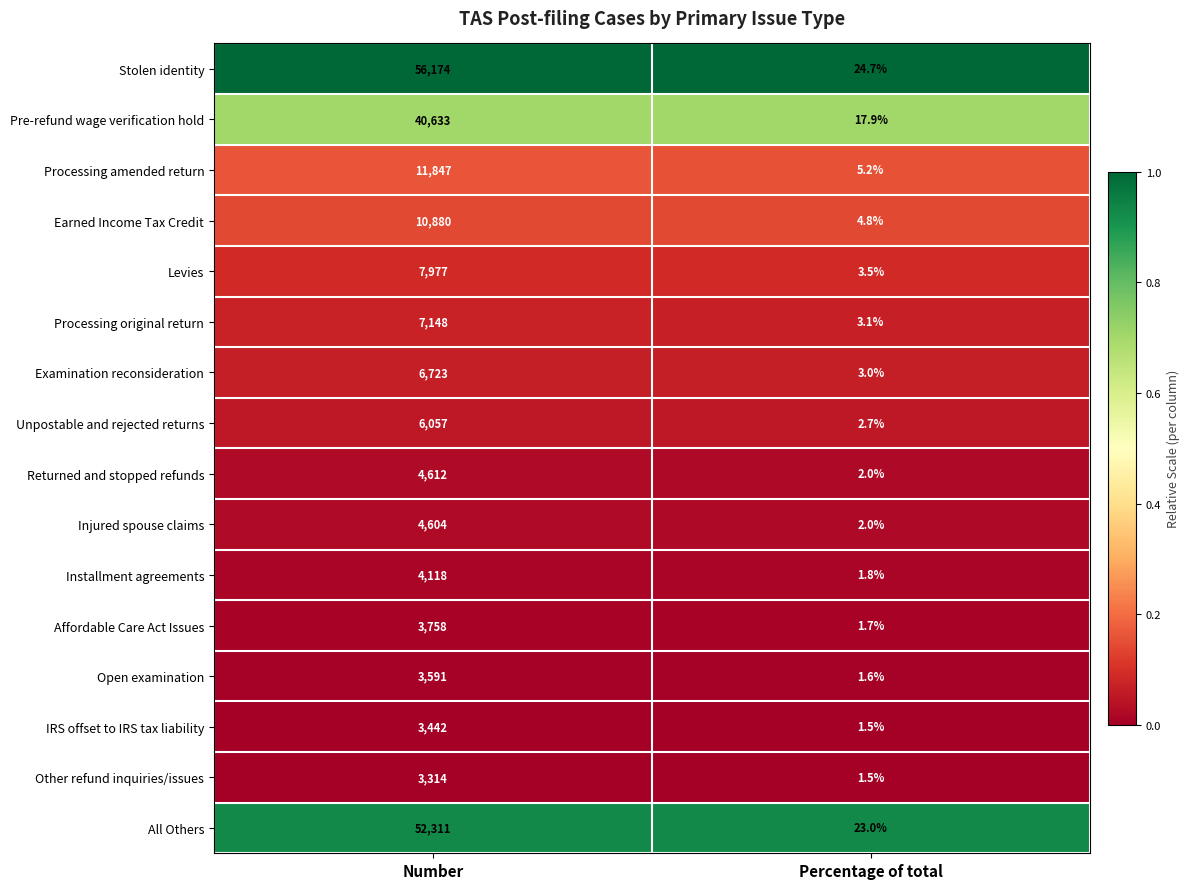

Rank the series by their maximum value, from highest to lowest.

Stolen identity, All Others, Pre-refund wage verification hold, Processing amended return, Earned Income Tax Credit, Levies, Processing original return, Examination reconsideration, Unpostable and rejected returns, Returned and stopped refunds, Injured spouse claims, Installment agreements, Affordable Care Act Issues, Open examination, IRS offset to IRS tax liability, Other refund inquiries/issues